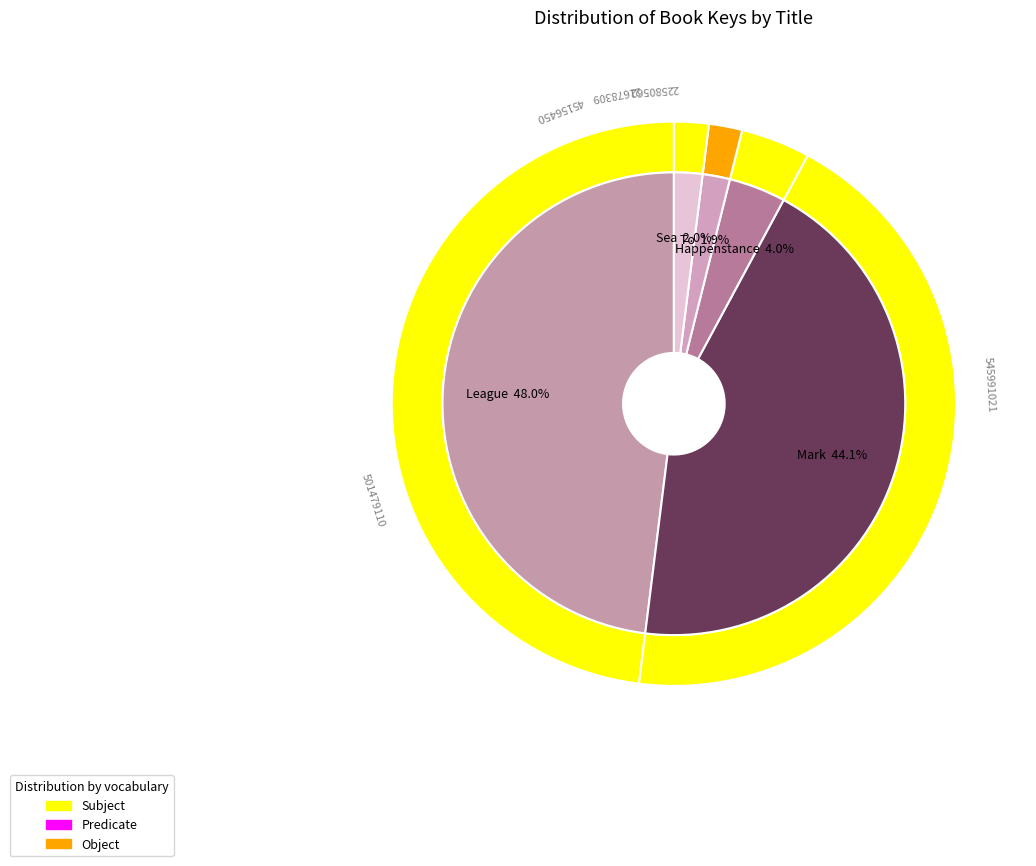

The To Catch a Burglar slice represents 1% of the pie. True or false?

False